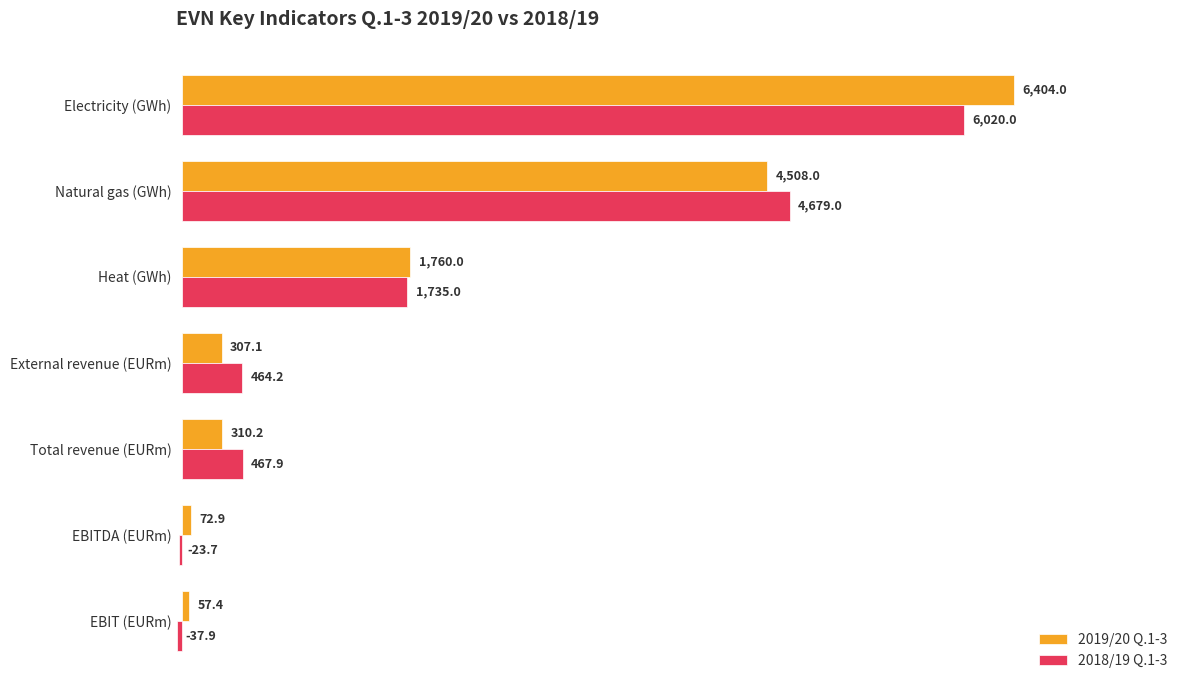

How many distinct data groups are displayed?

2